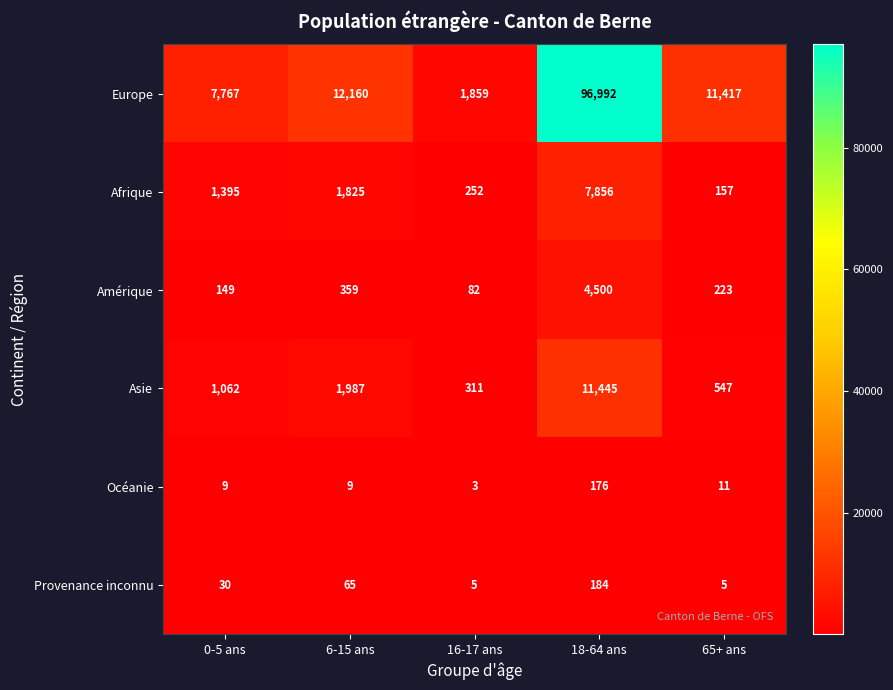

Reading left to right, what are all the values shown in this chart?

Europe: 0-5 ans=7767	6-15 ans=12160	16-17 ans=1859	18-64 ans=96992	65+ ans=11417
Afrique: 0-5 ans=1395	6-15 ans=1825	16-17 ans=252	18-64 ans=7856	65+ ans=157
Amérique: 0-5 ans=149	6-15 ans=359	16-17 ans=82	18-64 ans=4500	65+ ans=223
Asie: 0-5 ans=1062	6-15 ans=1987	16-17 ans=311	18-64 ans=11445	65+ ans=547
Océanie: 0-5 ans=9	6-15 ans=9	16-17 ans=3	18-64 ans=176	65+ ans=11
Provenance inconnu: 0-5 ans=30	6-15 ans=65	16-17 ans=5	18-64 ans=184	65+ ans=5